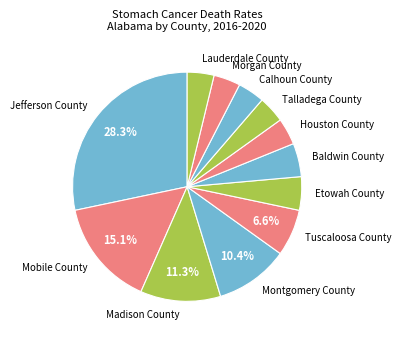

Do Madison County and Montgomery County together represent more than half of the pie?

No